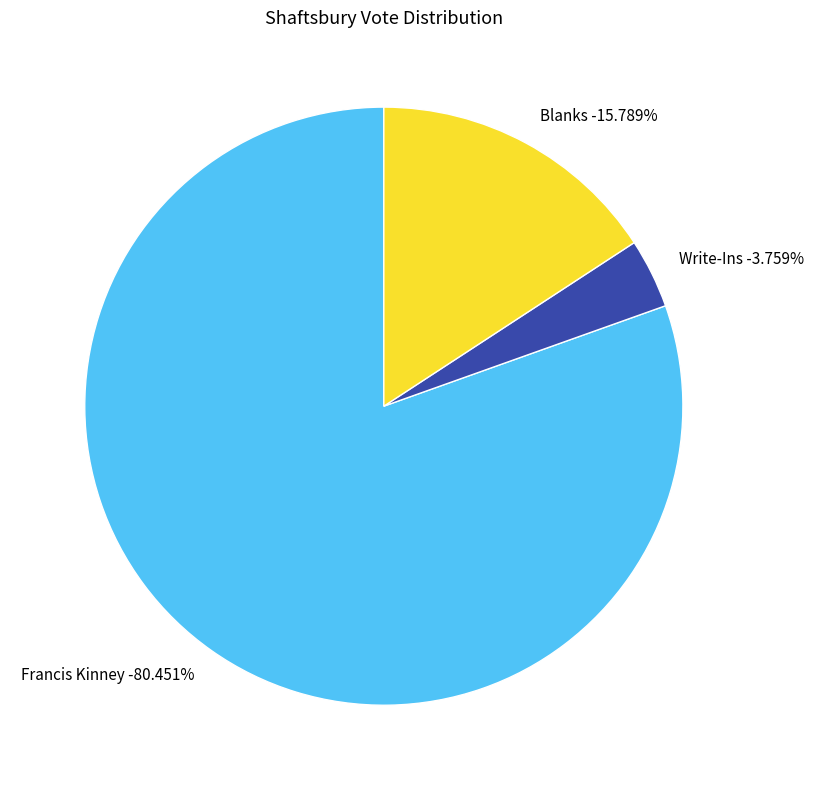

Count the number of slices in the pie.

3